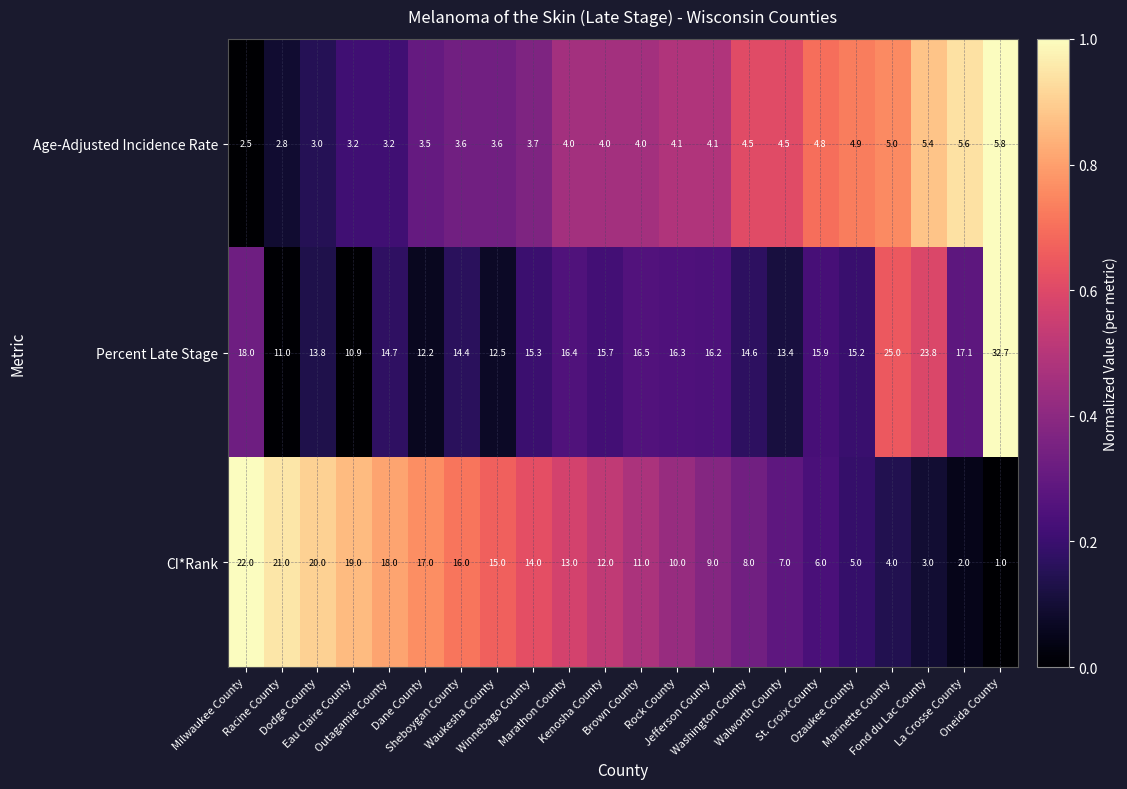

What is the maximum value for CI*Rank?

22.0